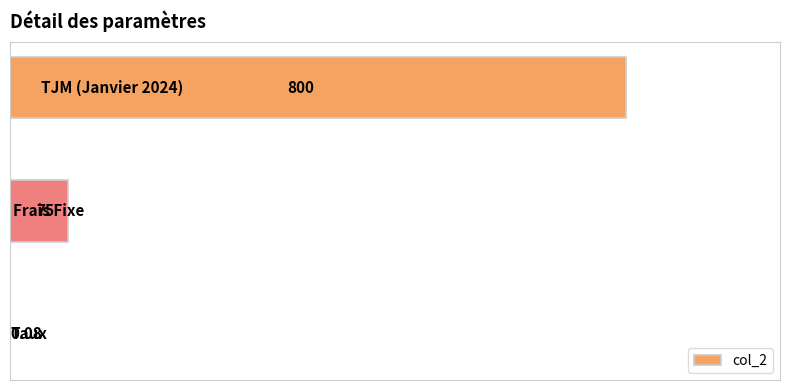

How many series are shown in this chart?

1